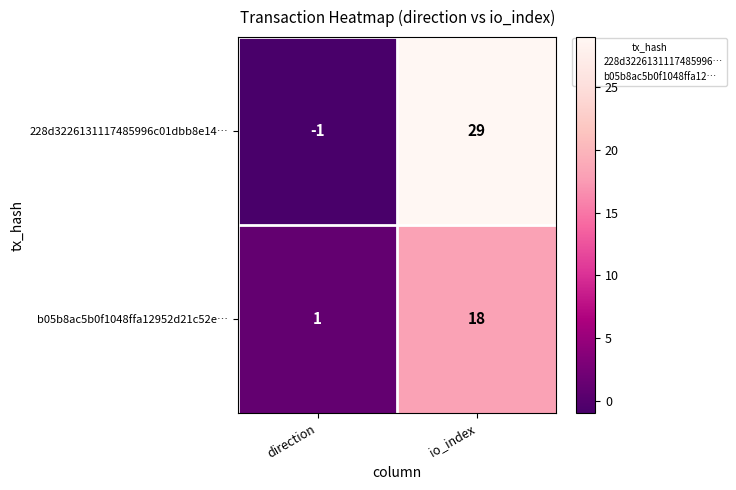

What is the highest value of the 228d3226131117485996c01dbb8e14… series?

29